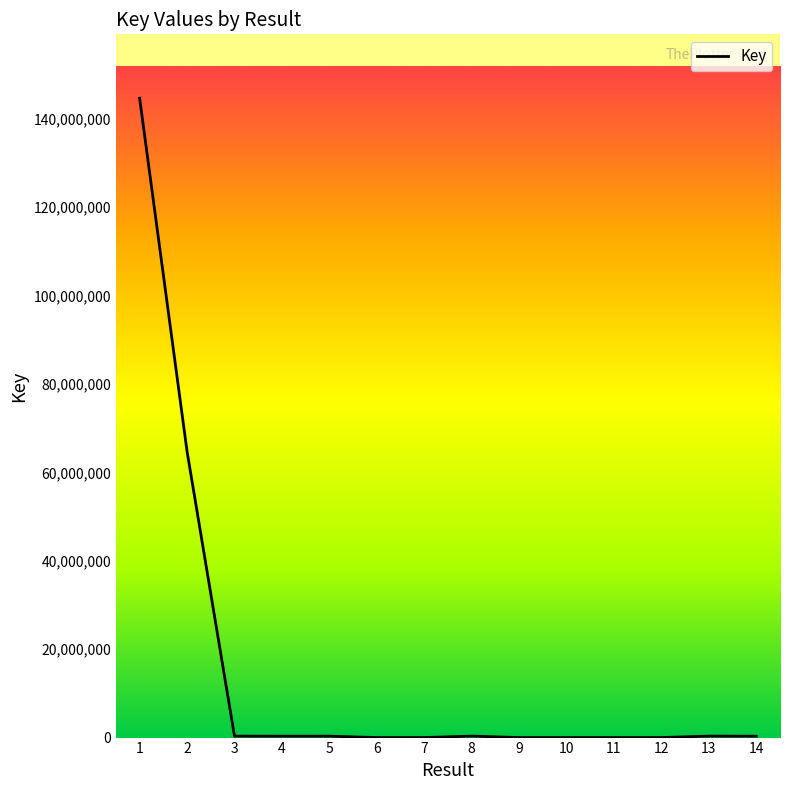

What is the difference between the maximum and minimum values?

144632011